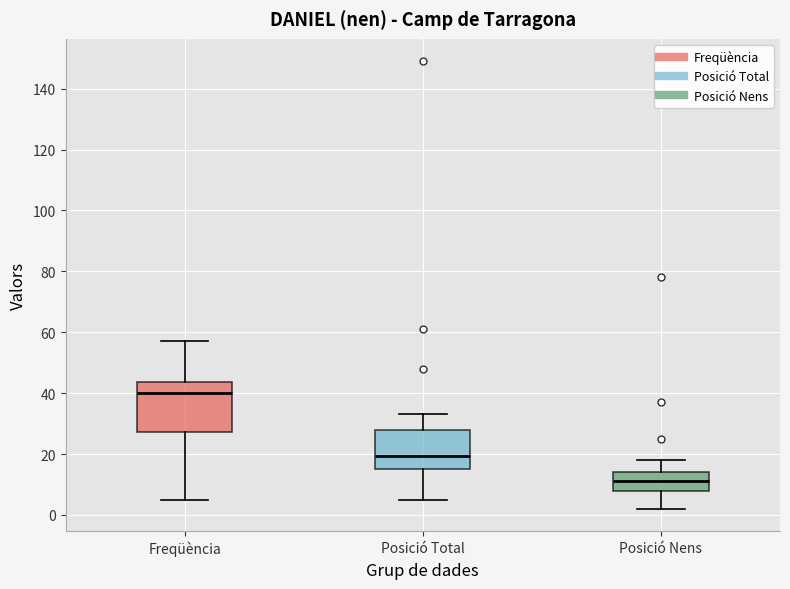

Reading left to right, read every box against the y-axis: the position of its median line, the range the box covers, and the ends of its whiskers. The values are not printed on the chart, so give them approximately, as read against the axis.

Freqüència: median 40, box 28 to 44, whiskers 6 to 58
Posició Total: median 20, box 16 to 28, whiskers 6 to 34
Posició Nens: median 12, box 8 to 14, whiskers 2 to 18